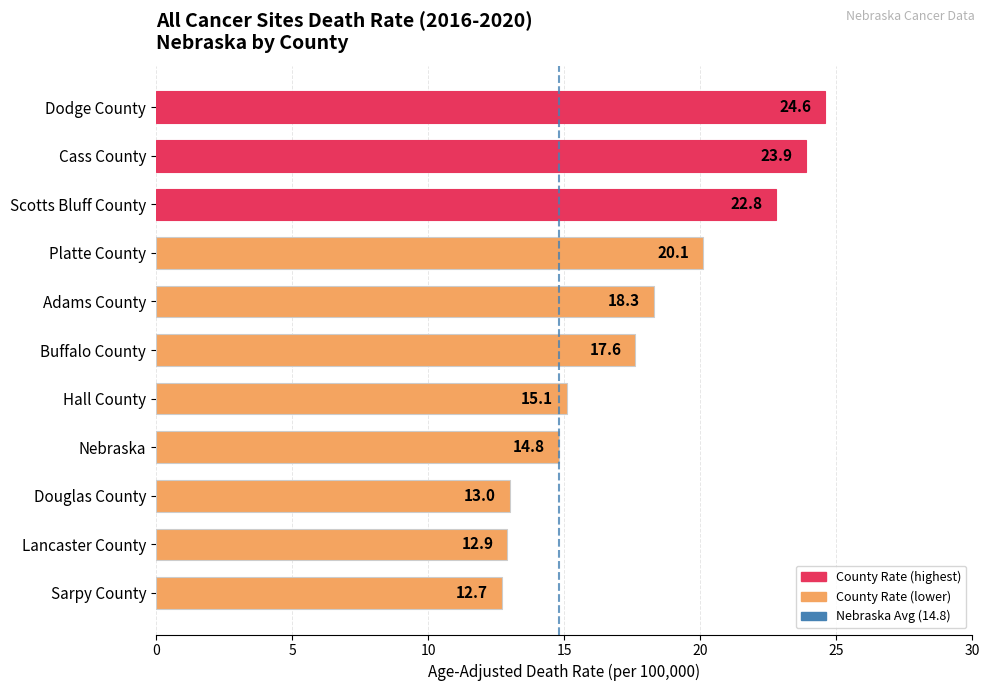

How many data points are above 17?

6